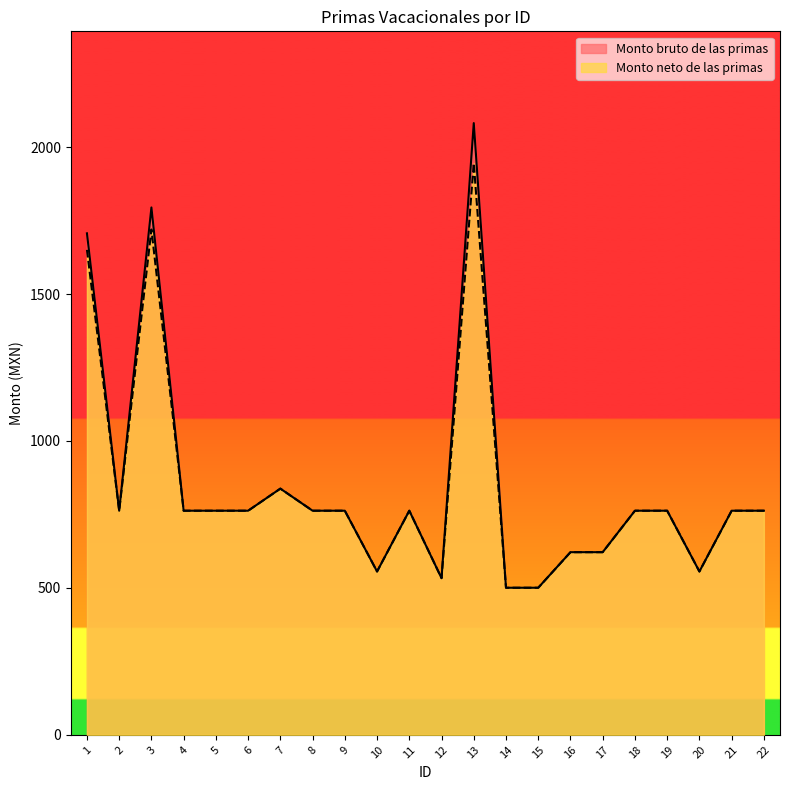

Reading left to right, list all the values displayed in this chart.

Monto bruto de las primas: 1706.8	762.7	1794.9	762.7	762.7	762.7	837.9	762.7	762.7	555.9	762.7	533.1	2082.0	500.5	500.5	621.6	621.6	762.7	762.7	555.9	762.7	762.7
Monto neto de las primas: 1650.5	762.7	1719.8	762.7	762.7	762.7	837.9	762.7	762.7	555.9	762.7	533.1	1945.6	500.5	500.5	621.6	621.6	762.7	762.7	555.9	762.7	762.7